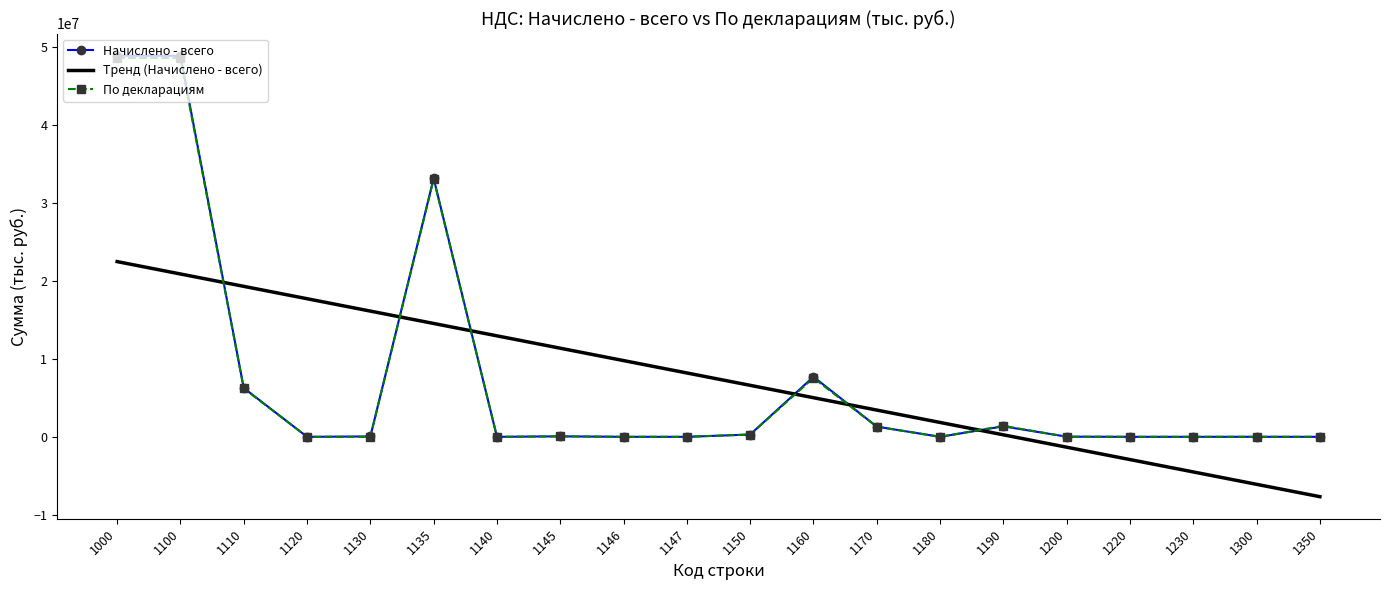

How many categories are shown in the chart?

20